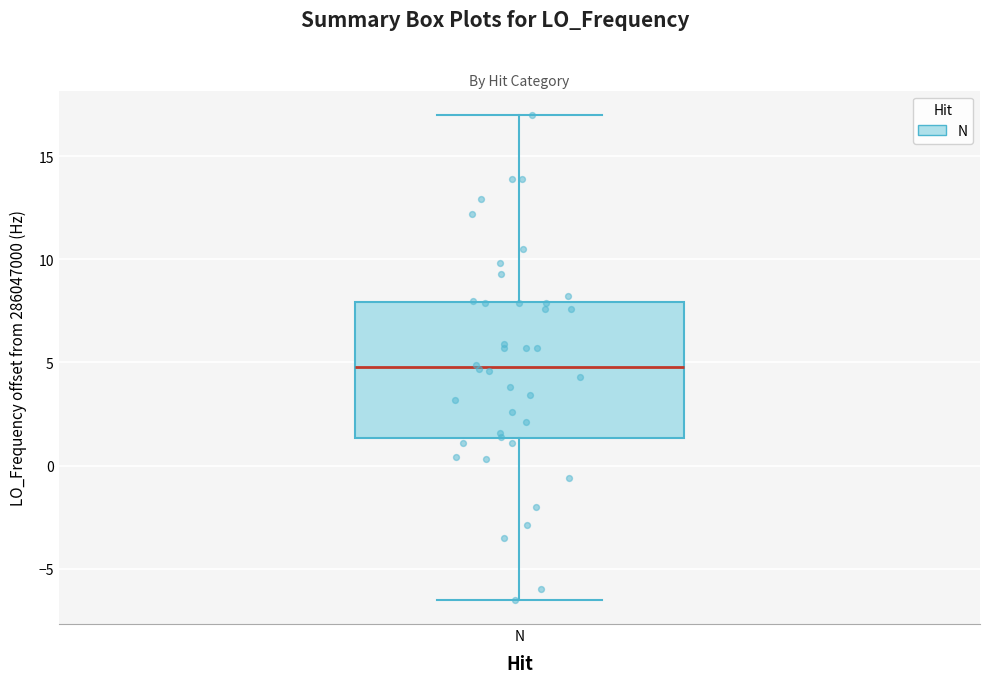

Read this box plot against the y-axis: the position of the median line, the range covered by the box, and the ends of both whiskers. The values are not printed on the chart, so give them approximately, as read against the axis.

median 5.0, box 1.5 to 8.0, whiskers -6.5 to 17.0